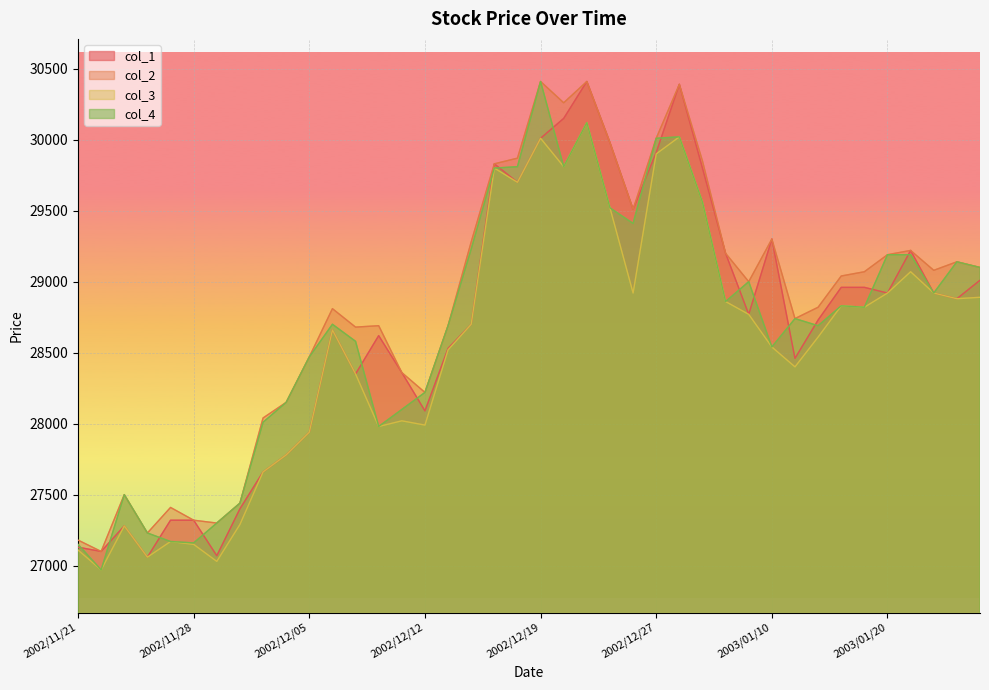

Where is the first local maximum for col_4?

2002/11/25